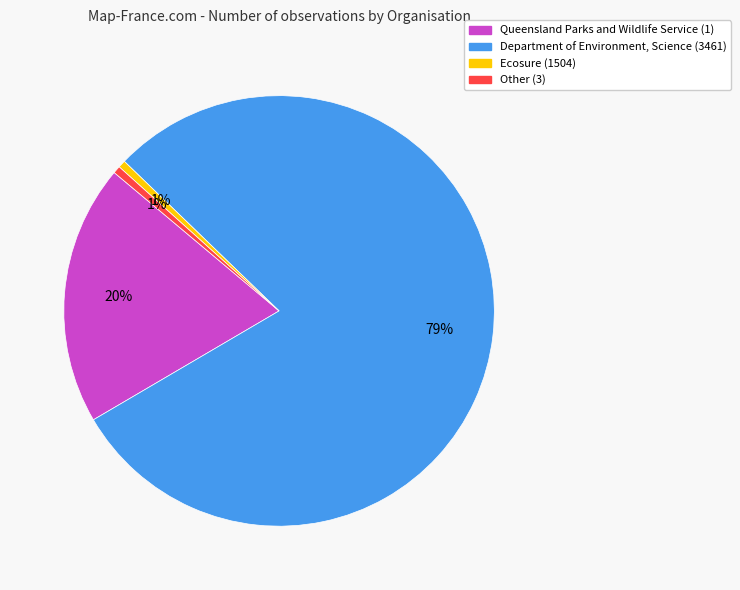

Is there a majority slice in this chart?

Yes